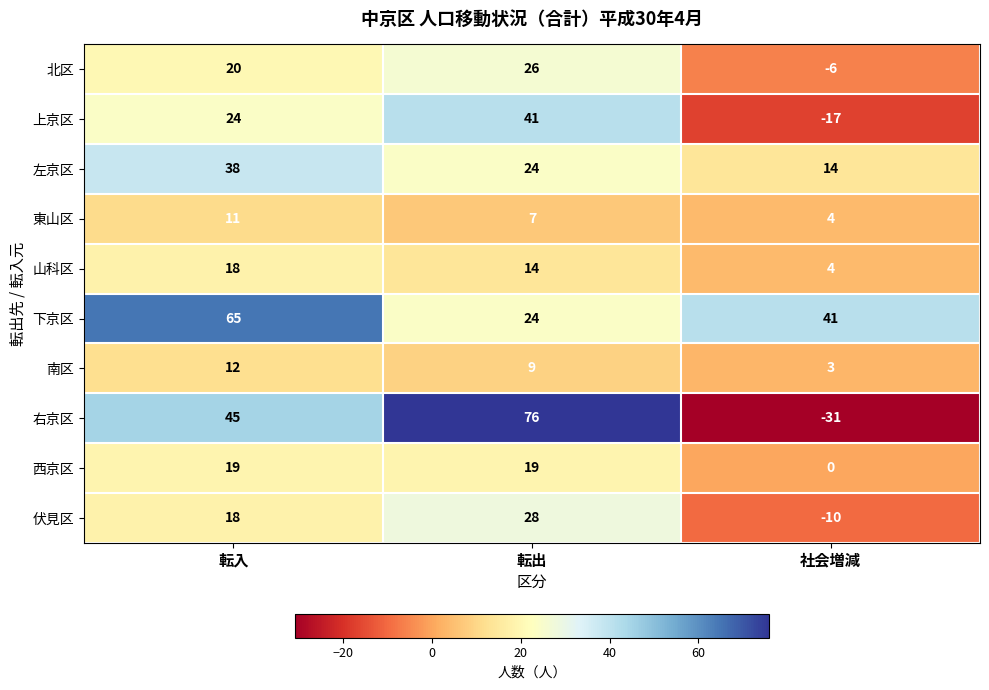

Read the 山科区 value at 社会増減, to the nearest 5.

5